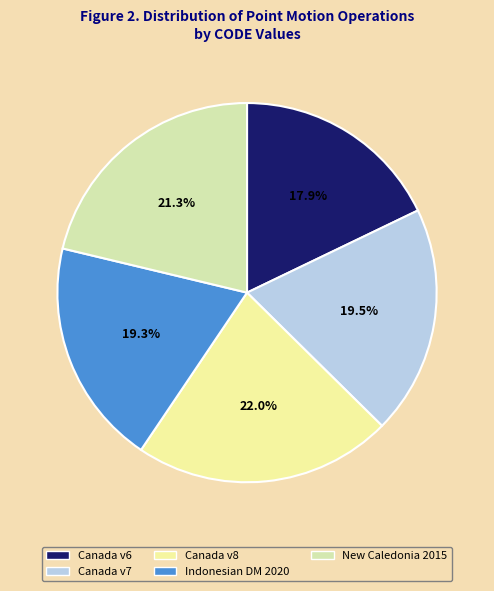

Is there any slice that represents more than half of the pie?

No